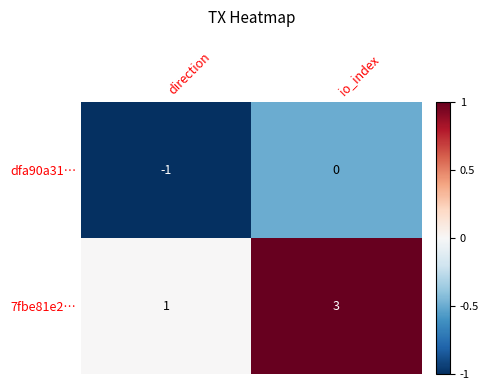

List the series in order of their overall mean, lowest first.

dfa90a31…, 7fbe81e2…